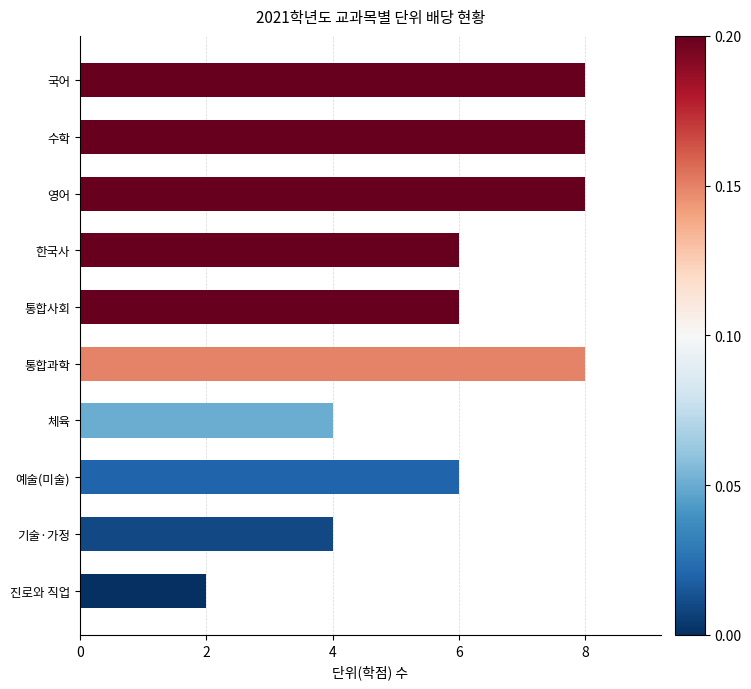

What is the difference between the maximum and minimum values?

6